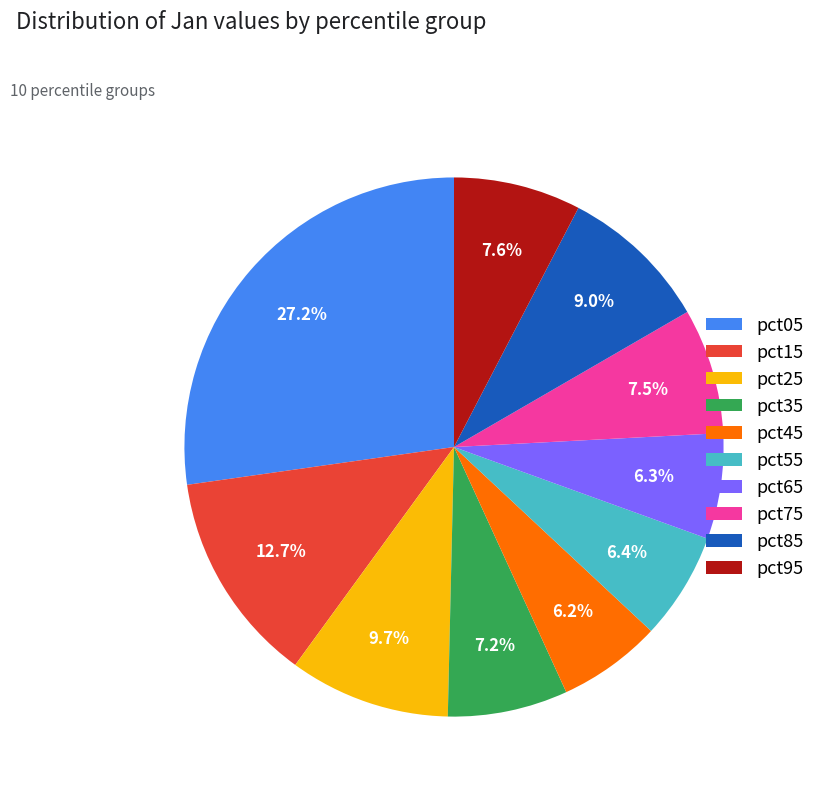

Do pct85 and pct75 together represent more than half of the pie?

No